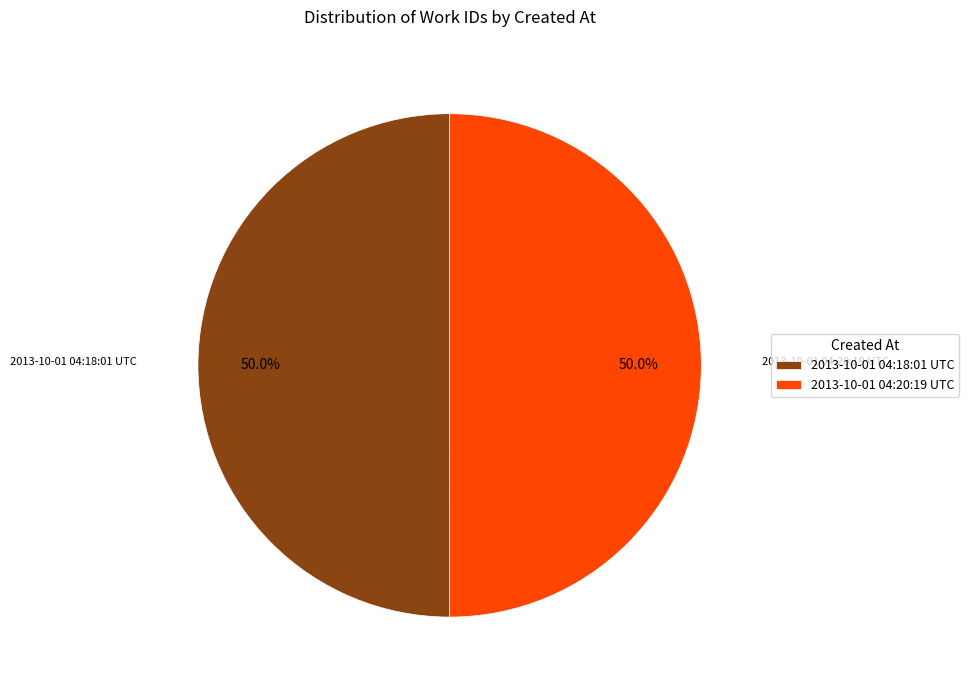

Do 2013-10-01 04:20:19 UTC and 2013-10-01 04:18:01 UTC together represent more than half of the pie?

Yes